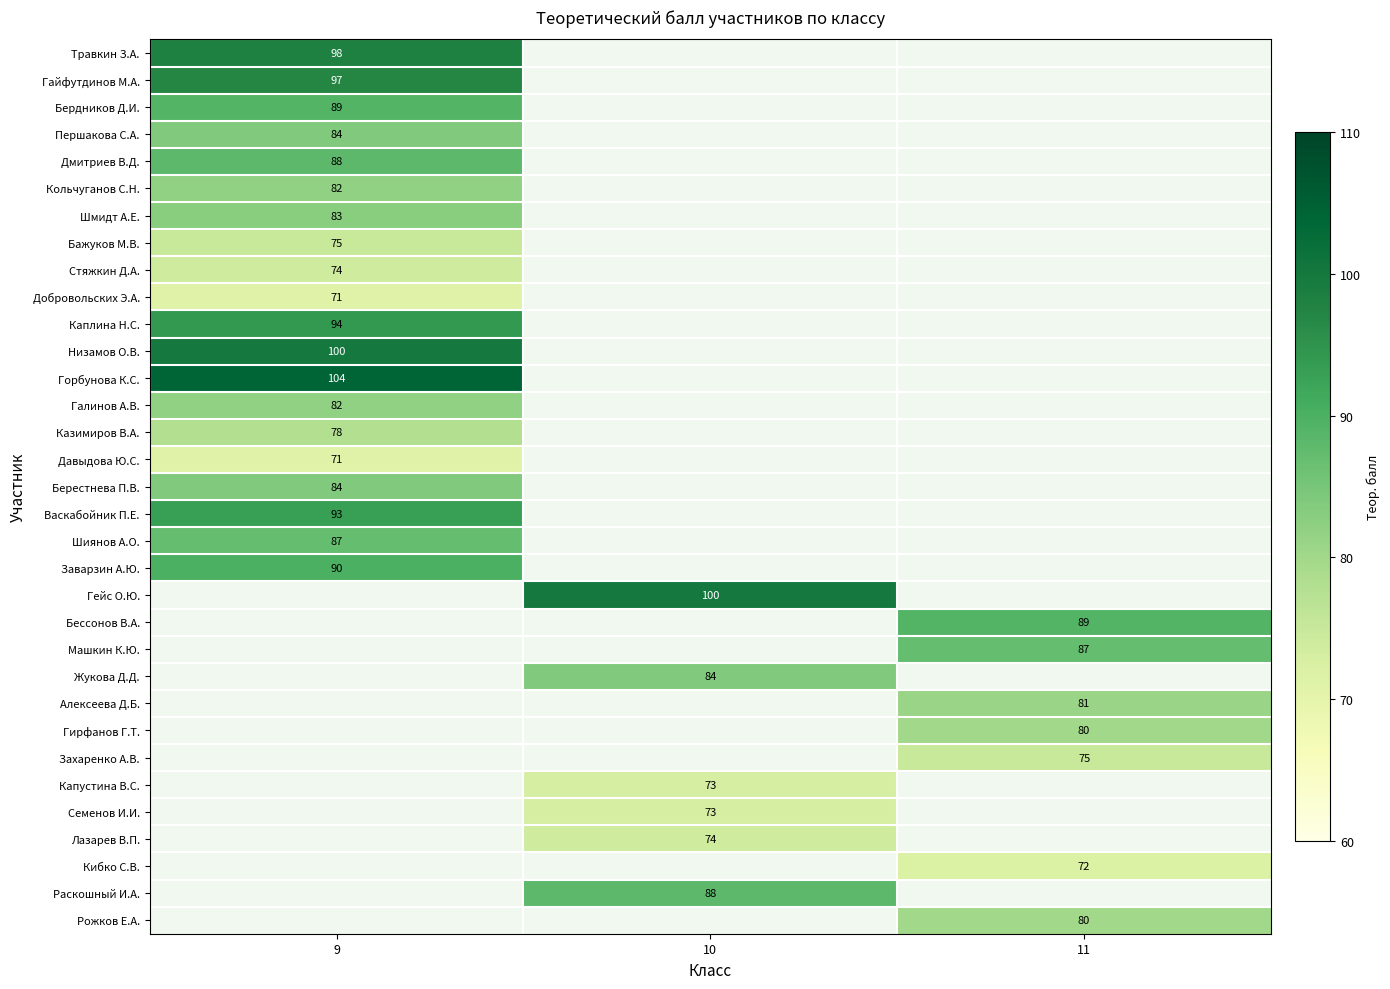

Is it true that Васкабойник П.Е. equals 93 at 9?

True